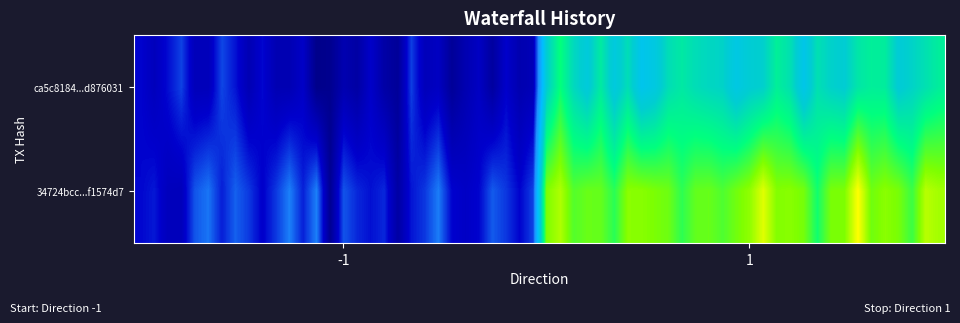

Rank the series by their average value, from lowest to highest.

ca5c818458d93f20da1ad21e59feb987d876031, 34724bcc24b9953b7310d68b19f5830df1574d7